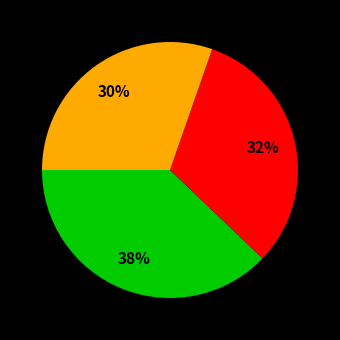

To the nearest percent, what is the average slice percentage?

33%